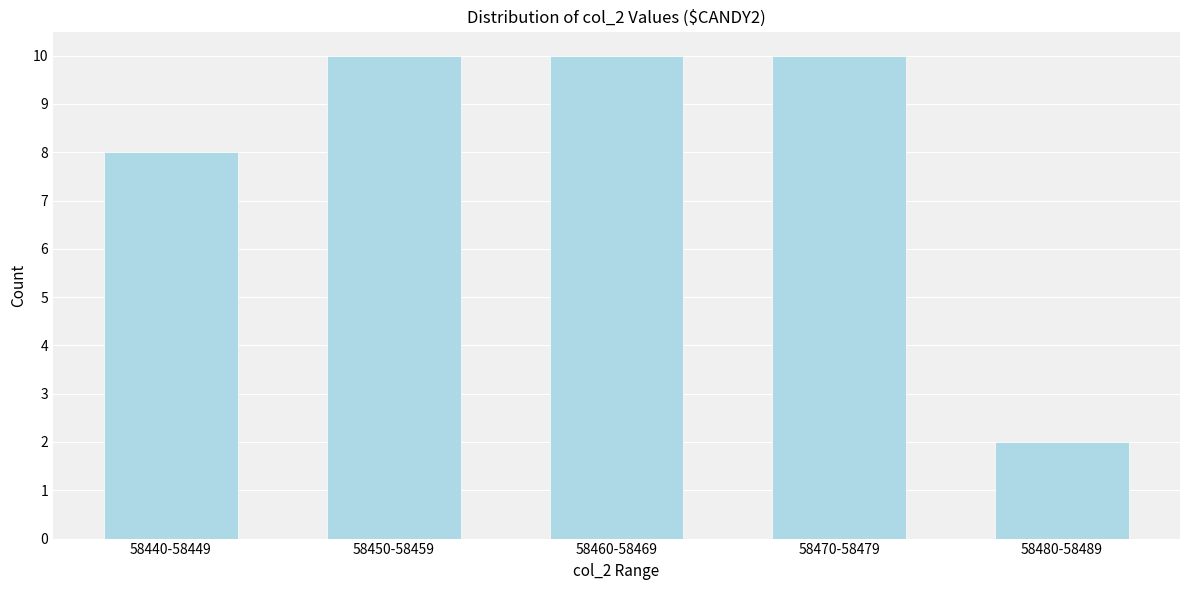

Reading left to right, transcribe all the data shown in this chart.

8	10	10	10	2